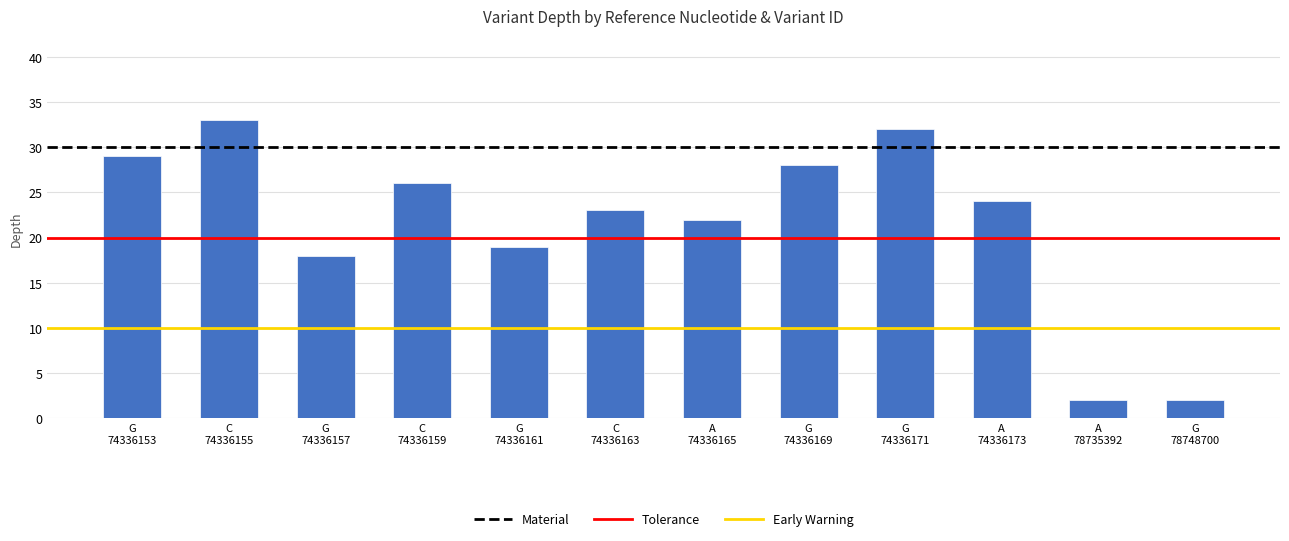

Where does the data first go above 24?

G
74336153